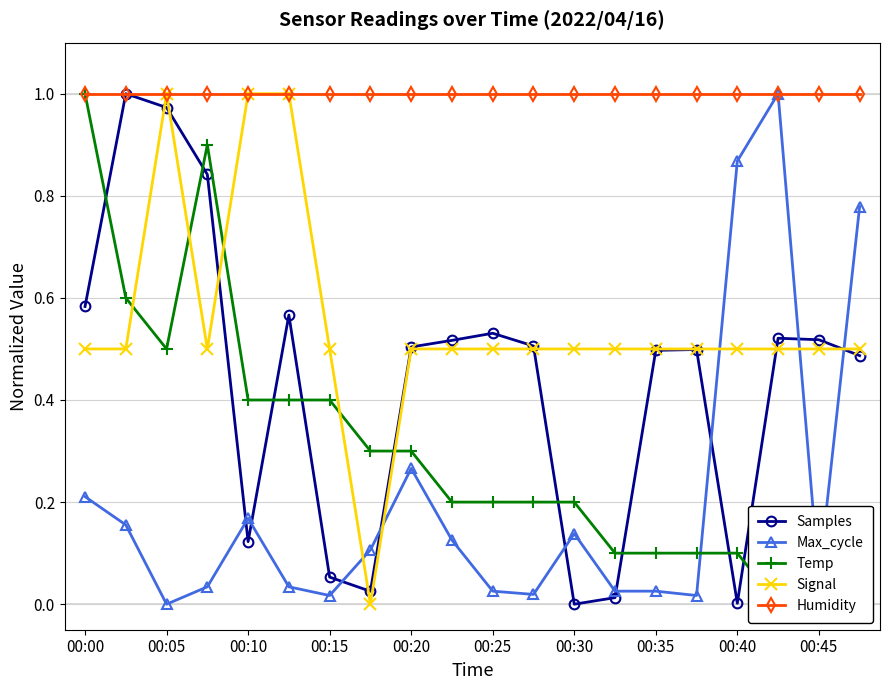

At which category does Signal reach its first local peak?

00:05